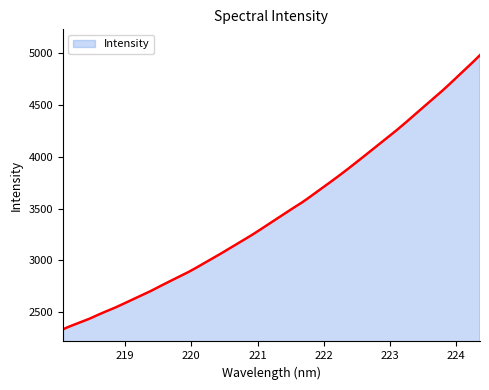

What is the smallest value displayed?

2333.9